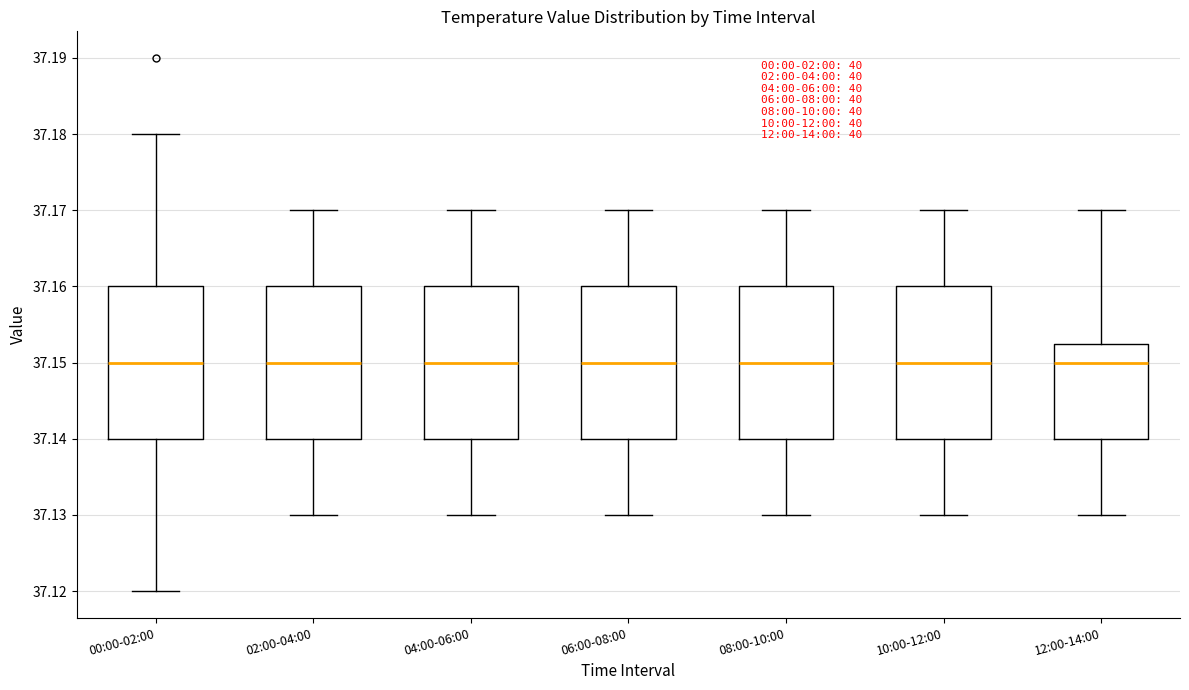

Where is the lower edge of the box for 06:00-08:00 on the y-axis? The values are not printed on the chart, so give them approximately, as read against the axis.

37.140